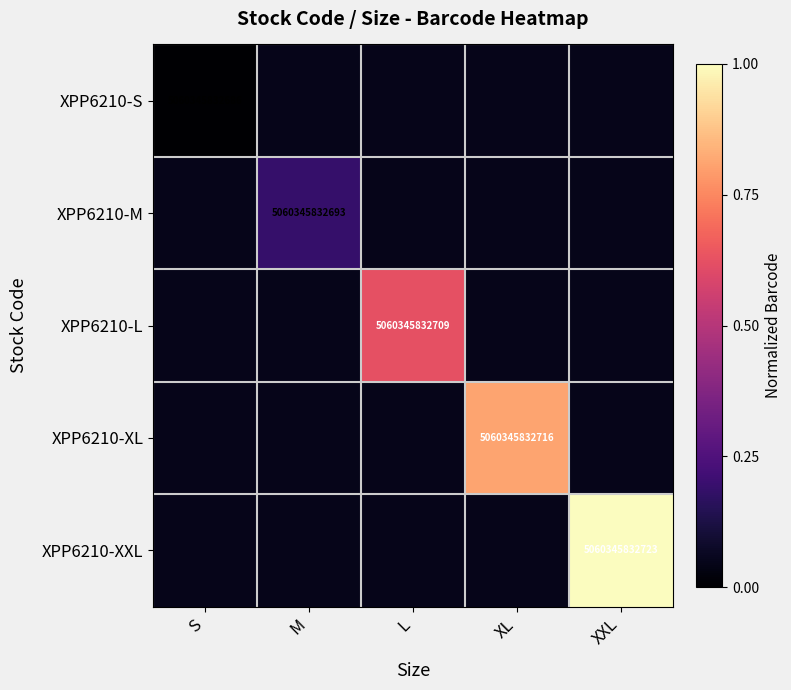

What value does the XPP6210-XL series have at M?

0.1